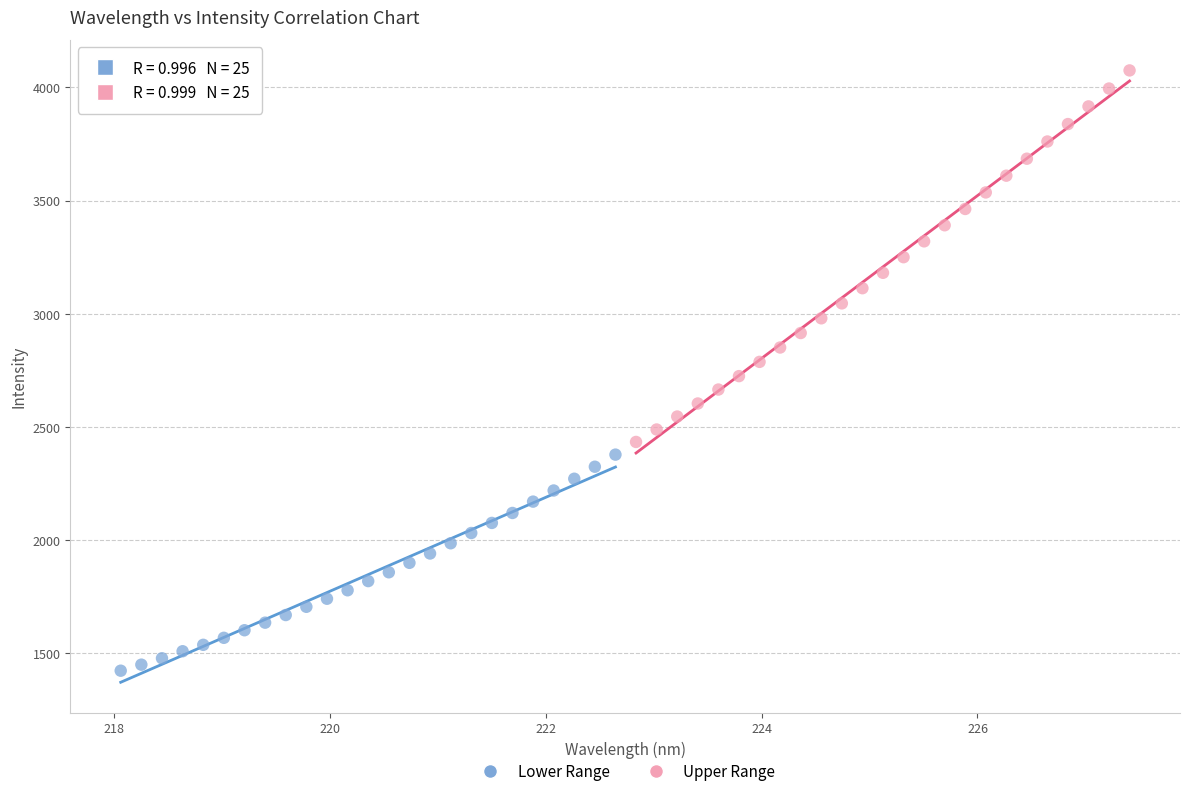

Which series contains the highest Y value?

Upper Range